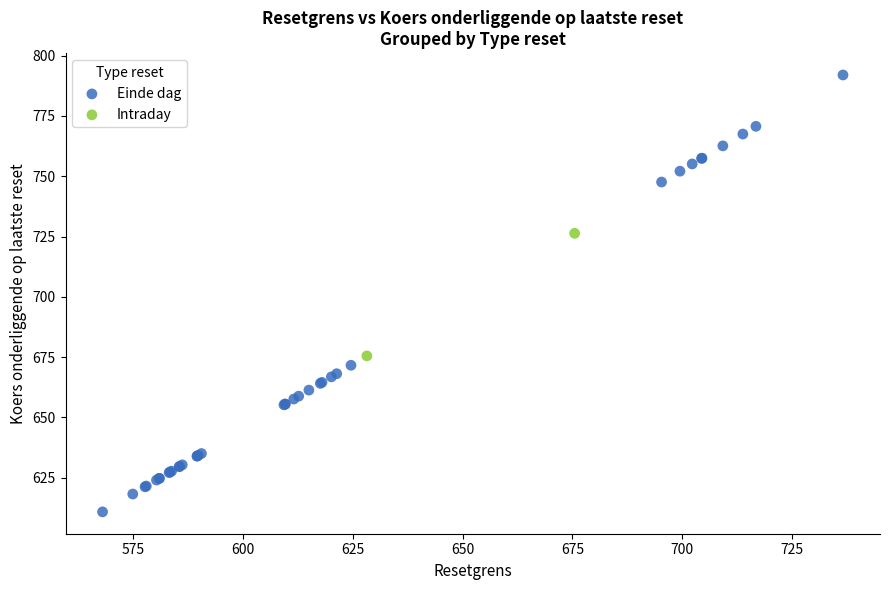

What are all the series names shown in the legend?

Einde dag, Intraday